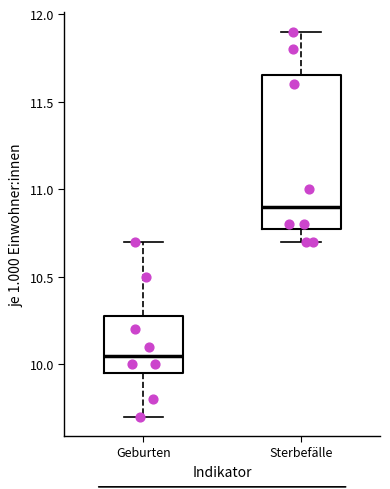

Which box's median line is the lowest?

Geburten